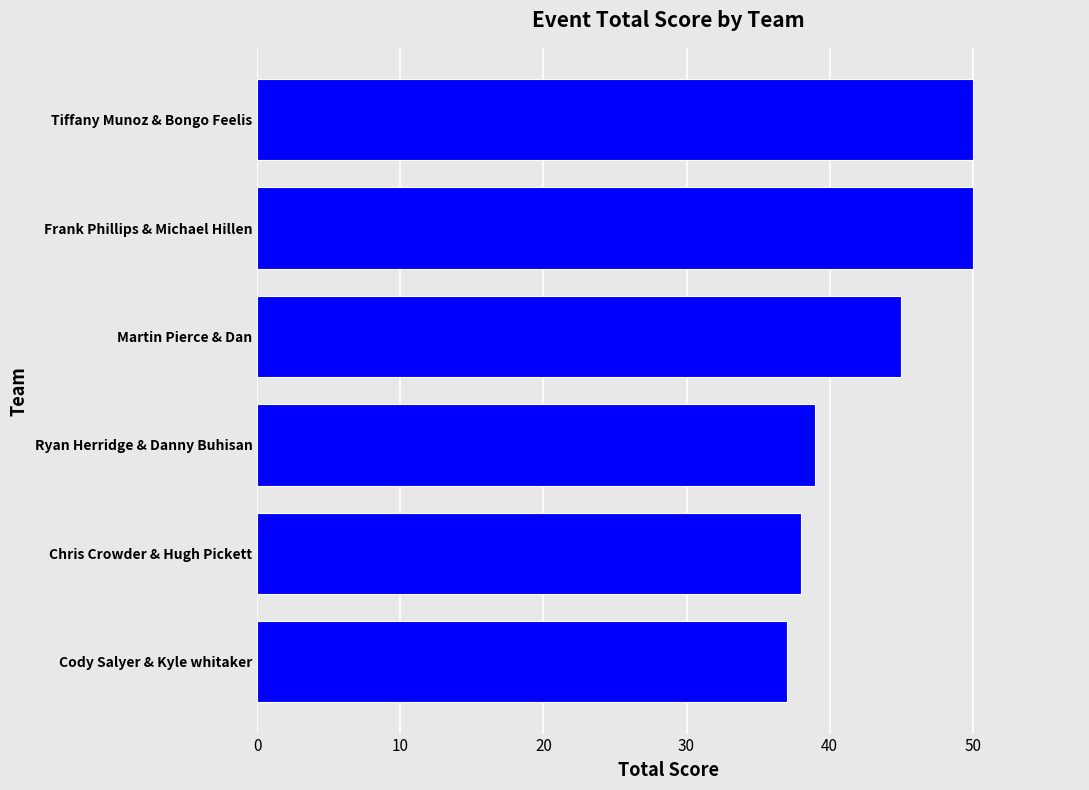

What is the sum of all values?

259